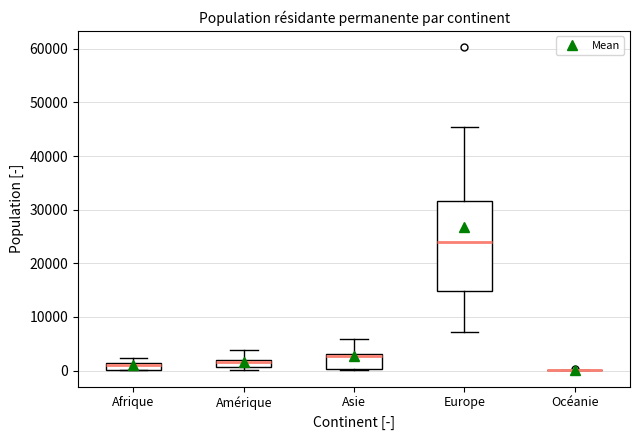

Comparing the boxes themselves (not the whiskers), which one is the tallest?

Europe